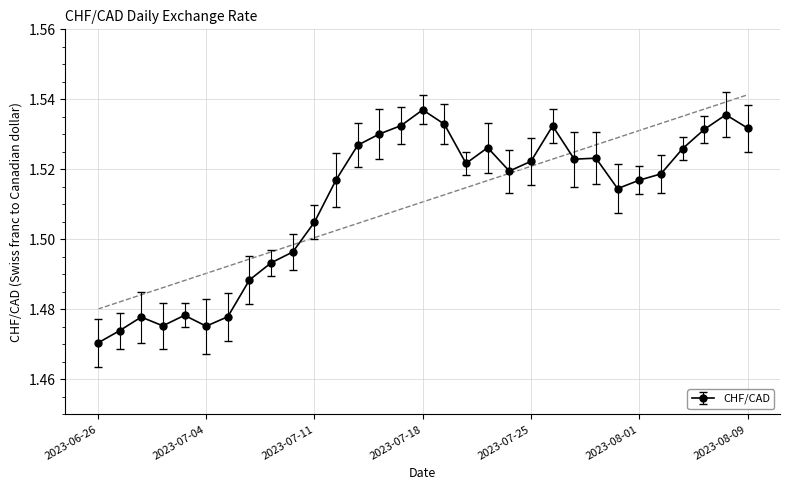

Rank the categories by value from lowest to highest.

2023-06-26, 2023-06-27, 2023-07-04, 2023-06-29, 2023-06-28, 2023-07-05, 2023-06-30, 2023-07-06, 2023-07-07, 2023-07-10, 2023-07-11, 2023-07-31, 2023-08-01, 2023-07-12, 2023-08-02, 2023-07-24, 2023-07-20, 2023-07-25, 2023-07-27, 2023-07-28, 2023-08-03, 2023-07-21, 2023-07-13, 2023-07-14, 2023-08-04, 2023-08-09, 2023-07-26, 2023-07-17, 2023-07-19, 2023-08-08, 2023-07-18